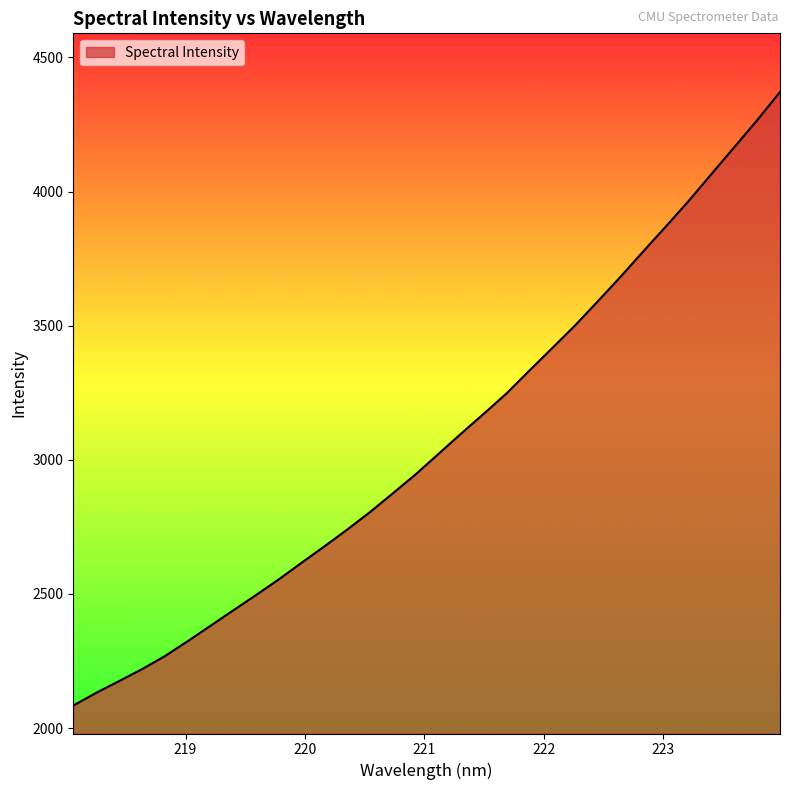

How many values are below 3021?

16